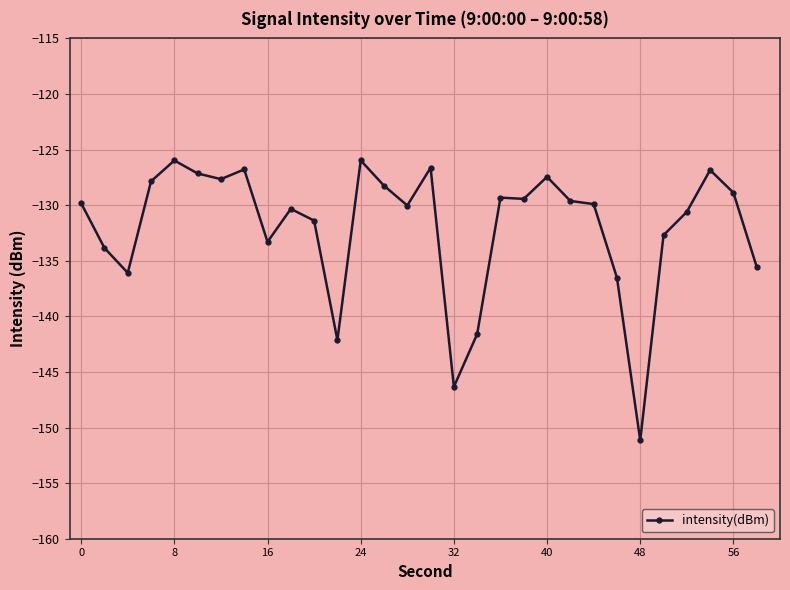

What is the minimum value shown in the chart?

-151.2